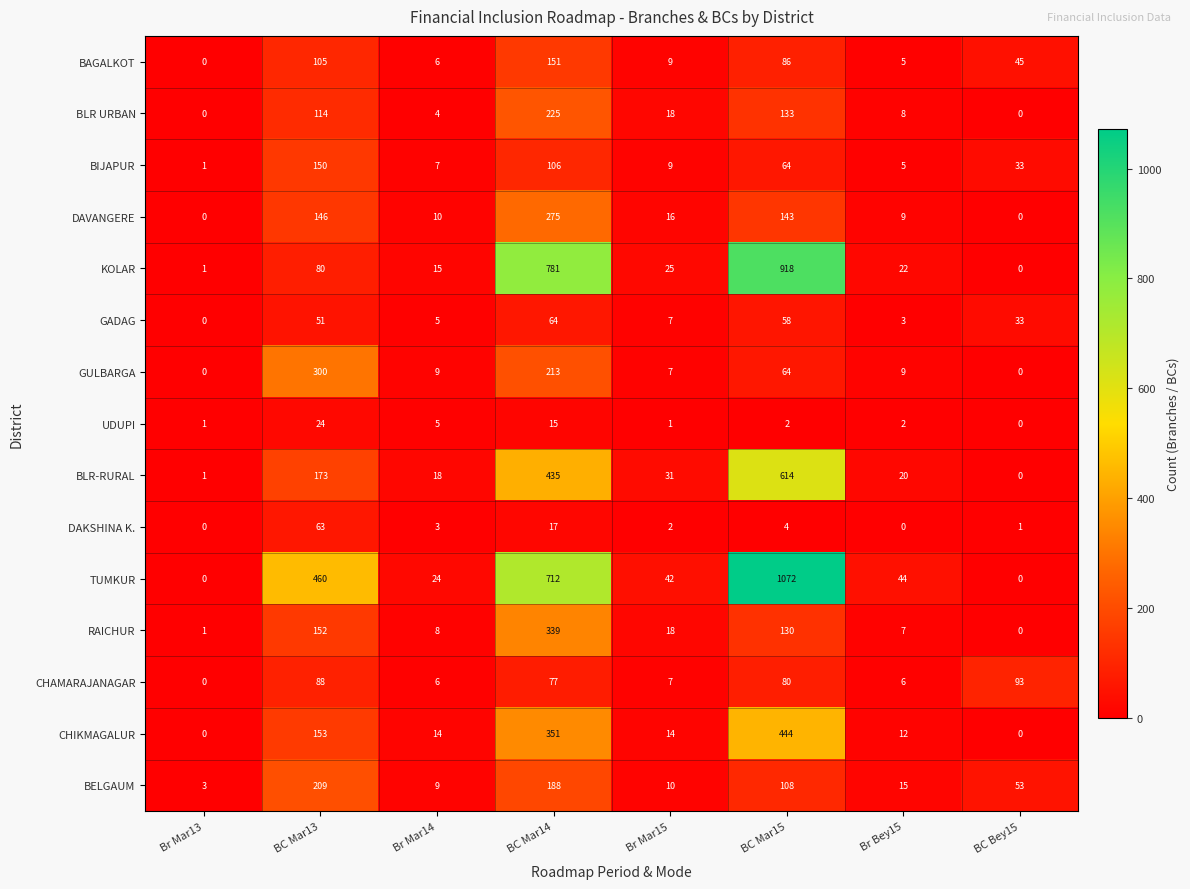

Where is CHAMARAJANAGAR nearest to the value 46?

BC Mar14